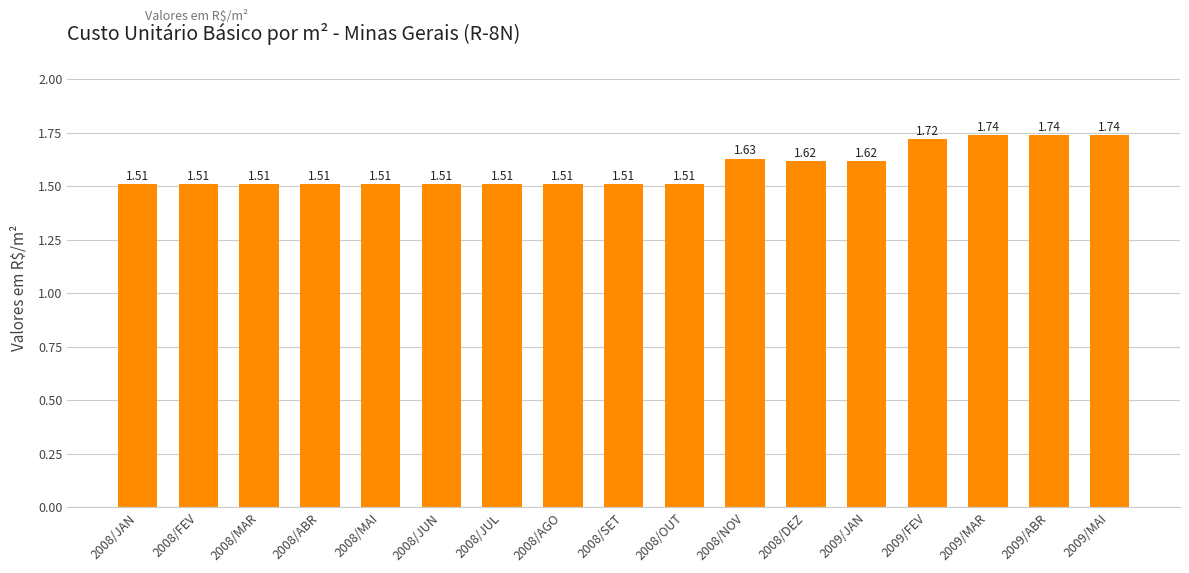

What is the difference between the maximum and second lowest values?

0.2